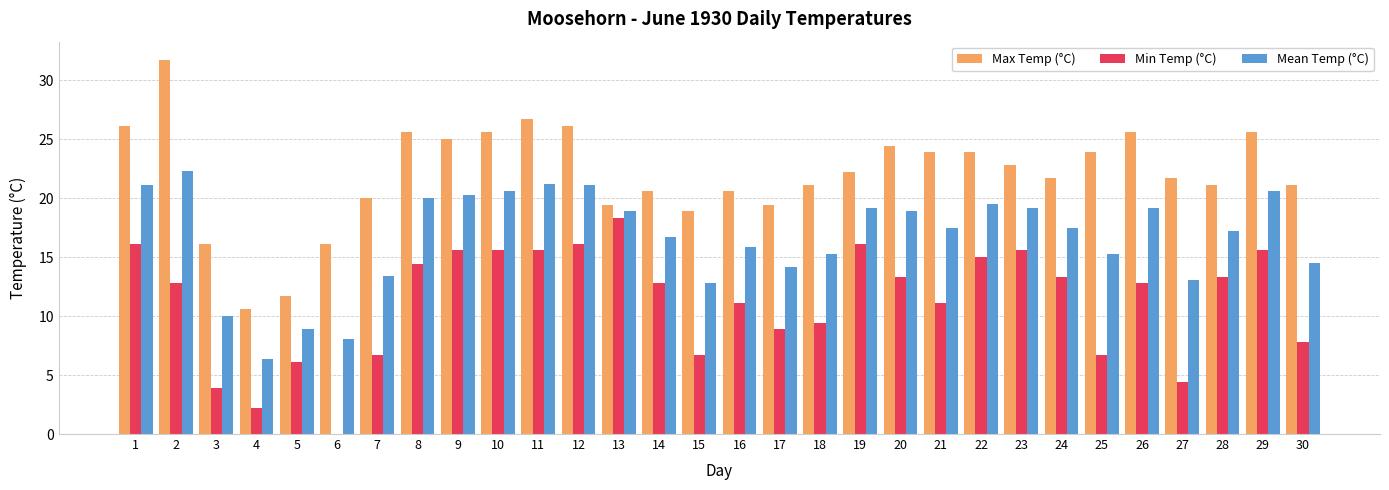

Between 5 and 11, which series saw the biggest shift?

Max Temp (°C)